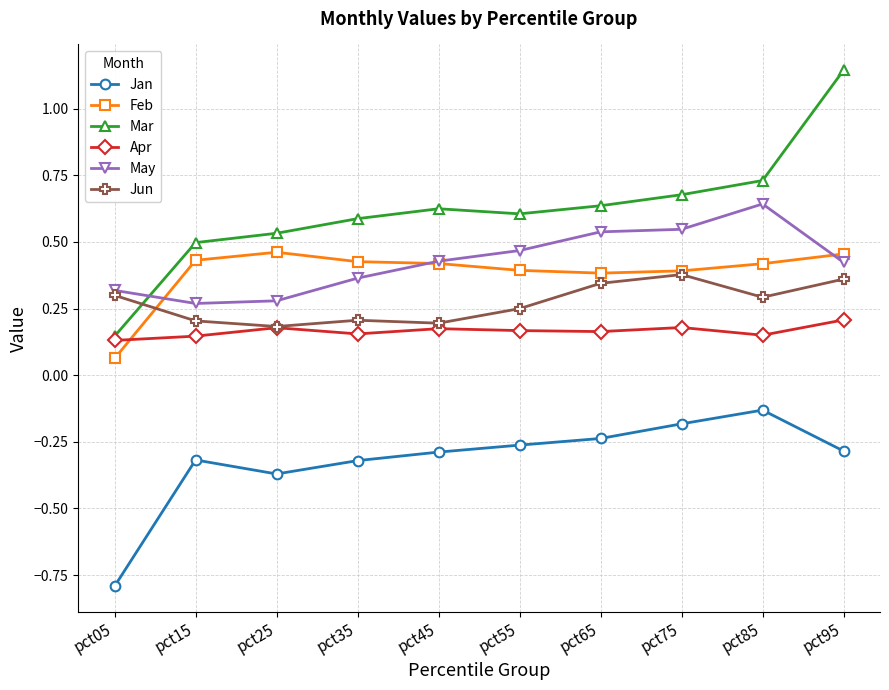

Which label corresponds to the smallest value in the chart?

pct05